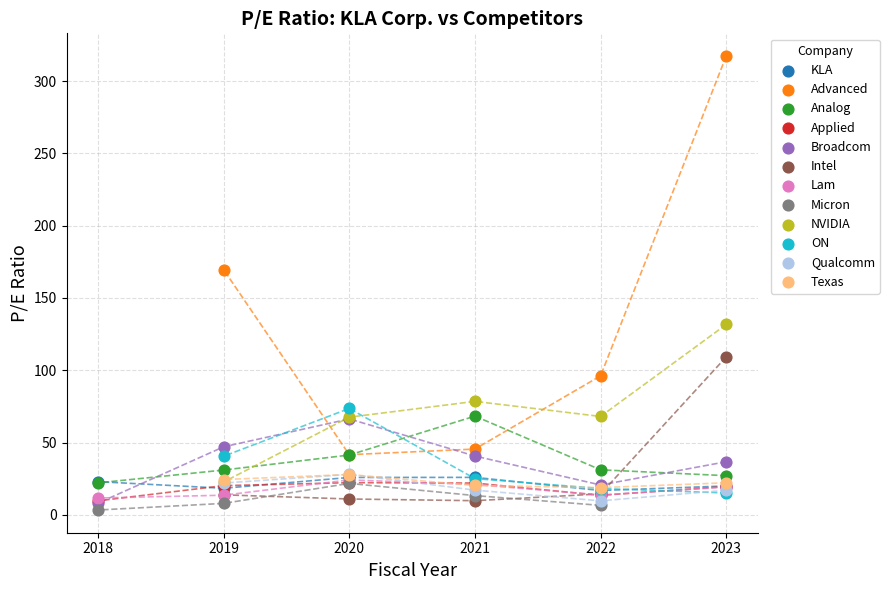

Which series reaches the maximum Y coordinate?

Advanced